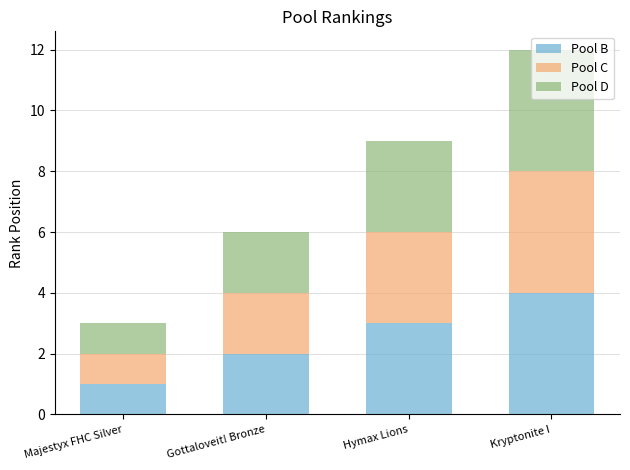

What is the sum of all Pool B values?

10